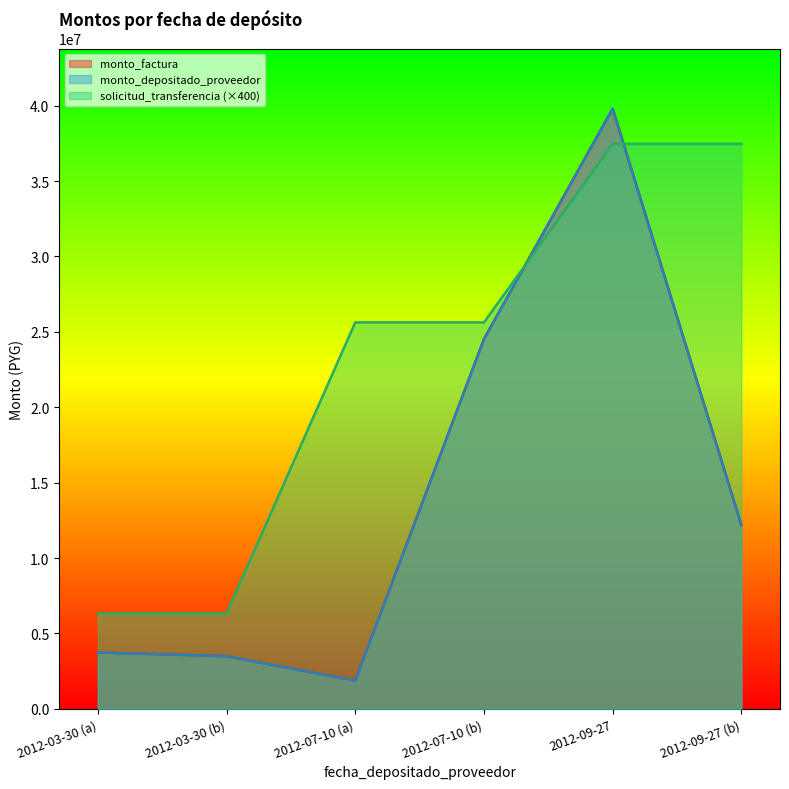

True or false: monto_factura and monto_depositado_proveedor cross at least once.

False